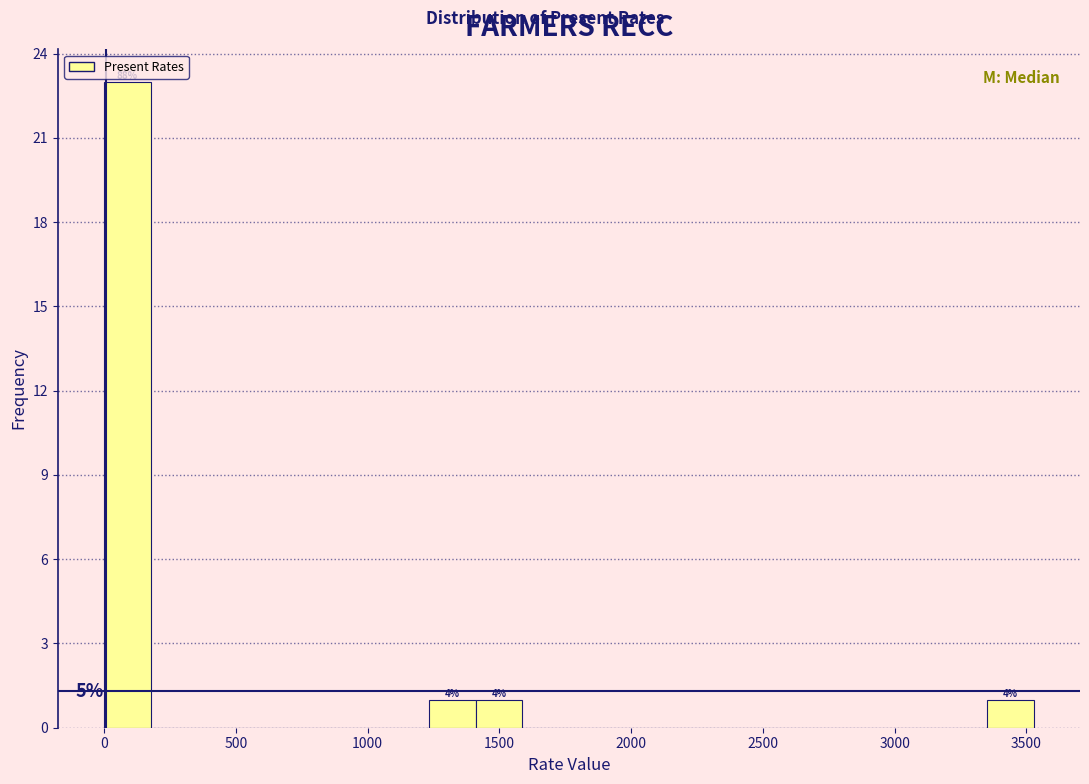

Around what value on the x-axis is the tallest bar? Give the approximate position of its centre, as read against the axis.

100